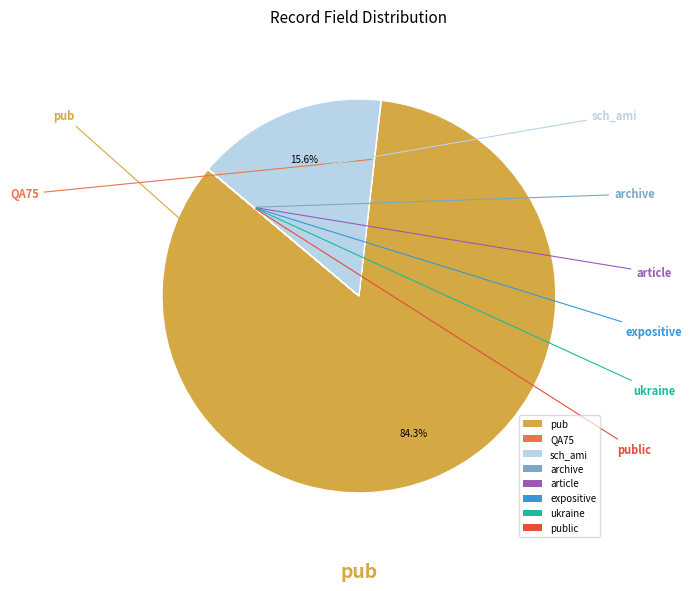

What is the largest slice in the pie chart?

pub